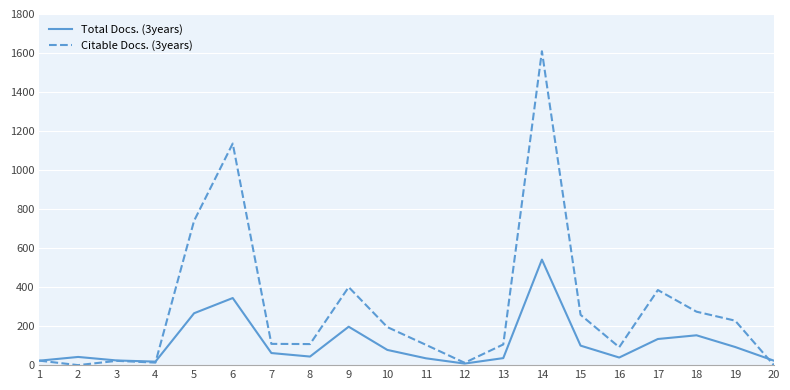

Which series changed the most between 11 and 15?

Citable Docs. (3years)